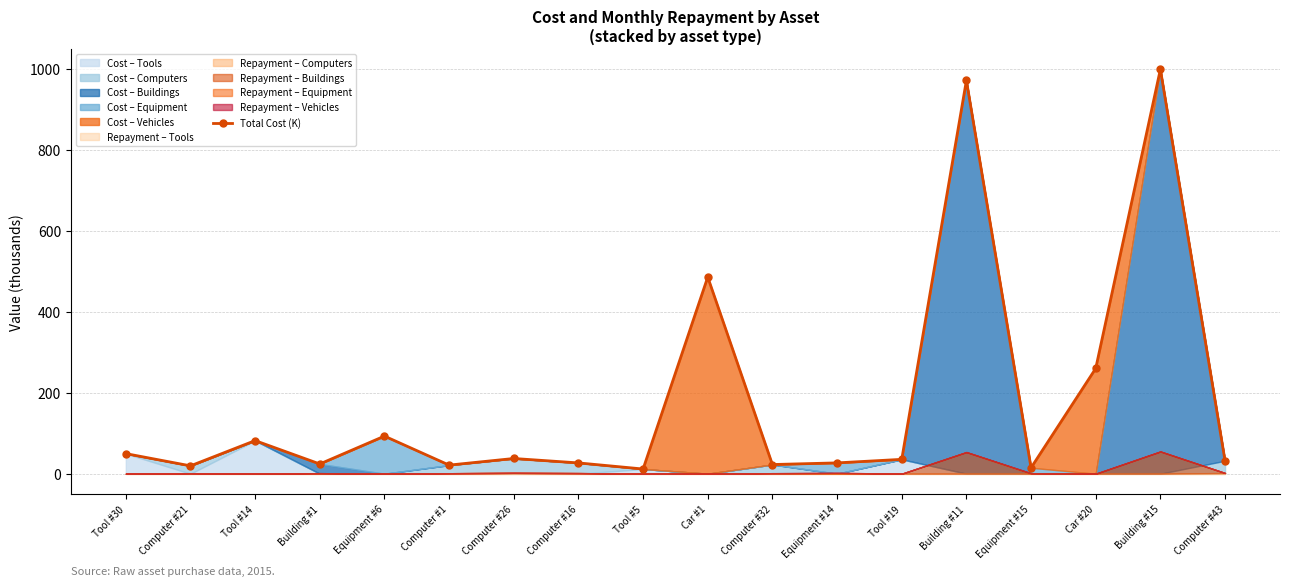

What is the greatest value displayed?

998.2